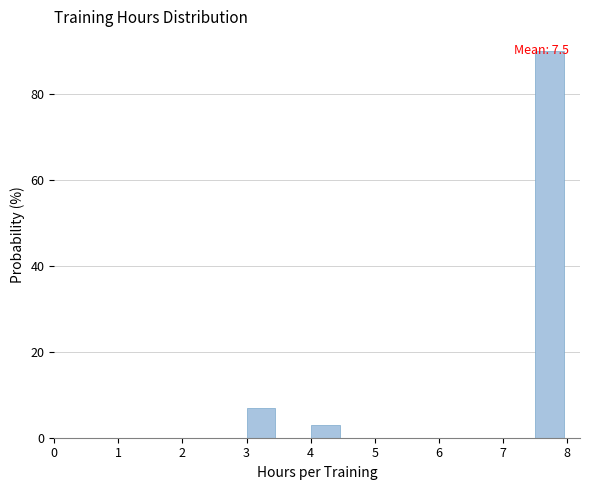

Which range on the x-axis has the tallest bar?

7.5 to 8.0